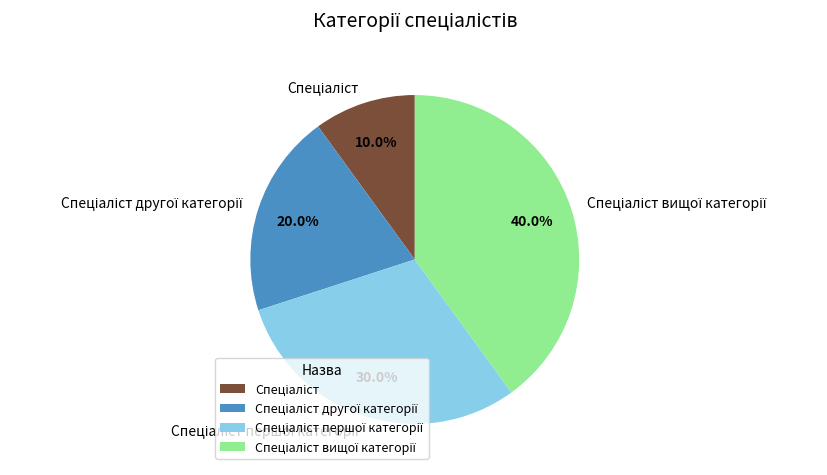

Does any single category account for the majority?

No